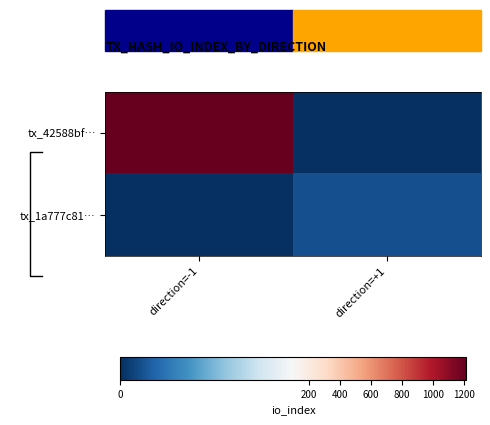

Rank the categories by tx_1a777c81… value from lowest to highest.

direction=-1, direction=+1